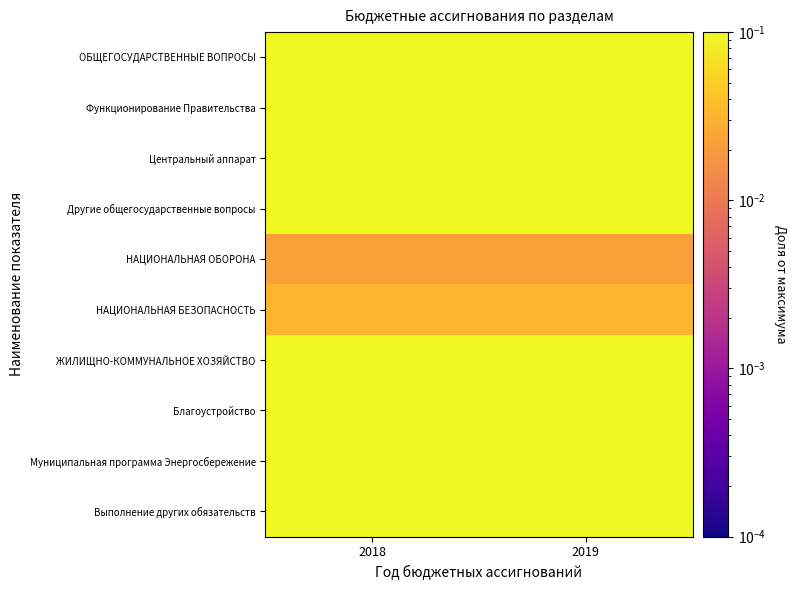

What is the spread (max minus min) of values at 2018?

1.0